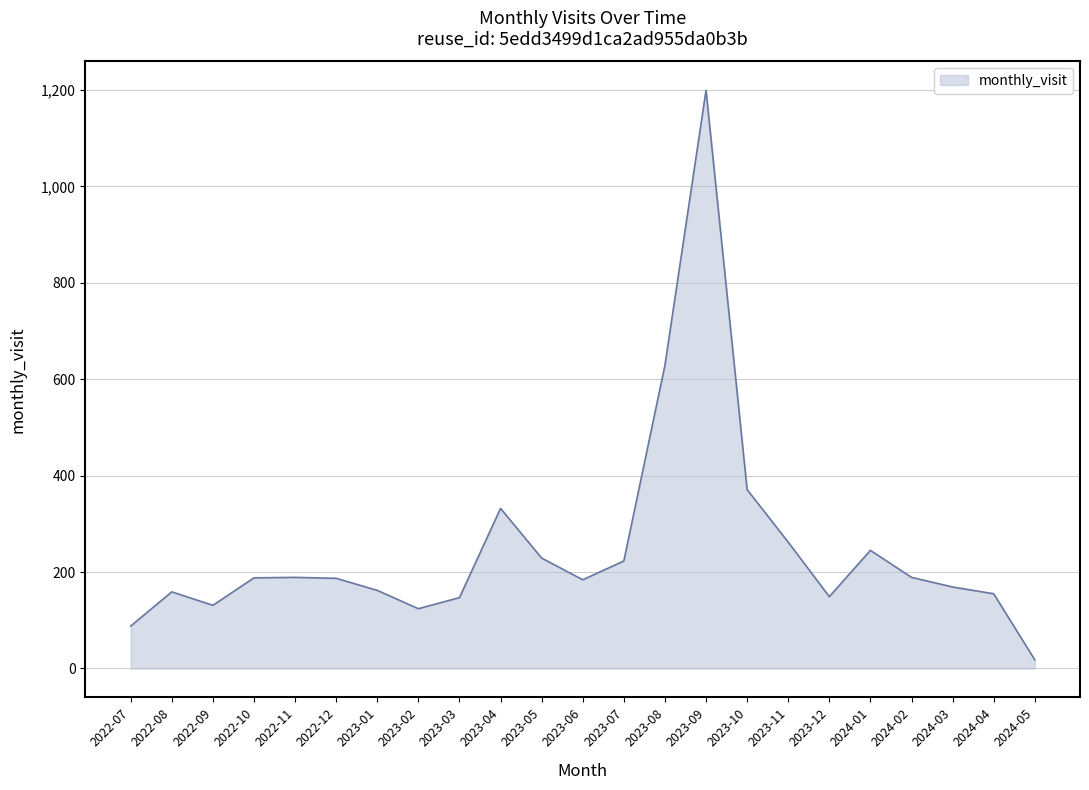

What is the change in value from 2022-08 to 2023-06?

+25